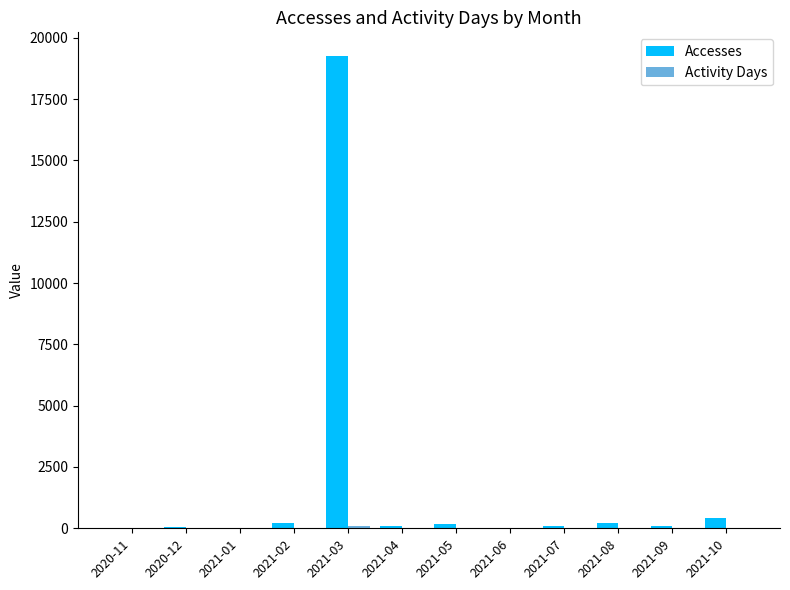

Are the bars horizontal?

No